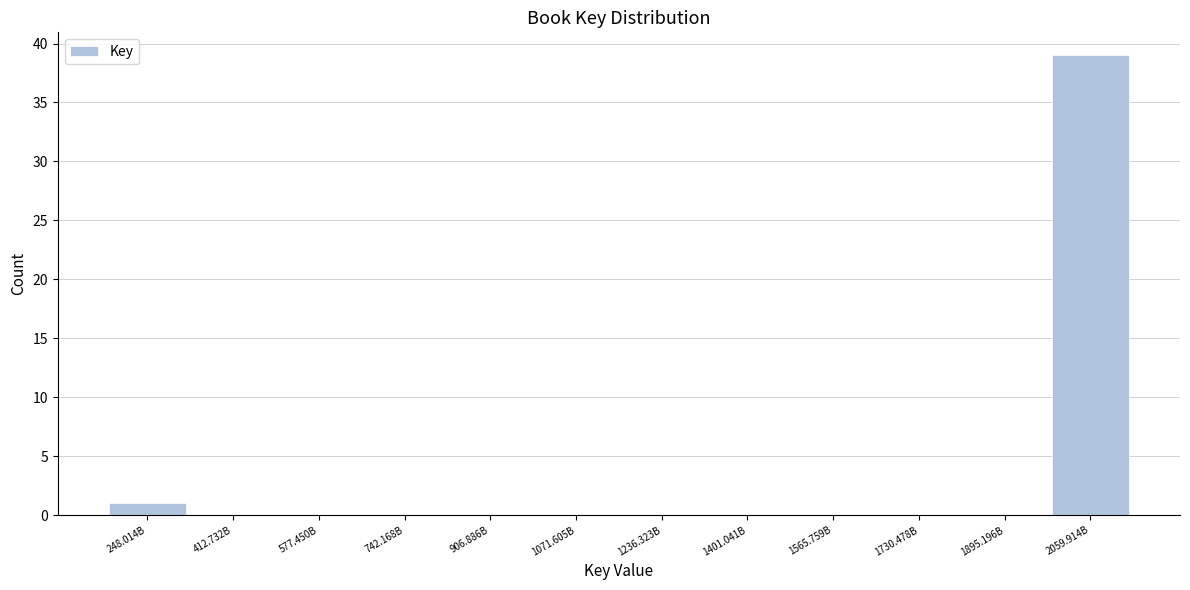

Reading left to right, transcribe all the data shown in this chart.

248.014B=1	412.732B=0	577.450B=0	742.168B=0	906.886B=0	1071.605B=0	1236.323B=0	1401.041B=0	1565.759B=0	1730.478B=0	1895.196B=0	2059.914B=39